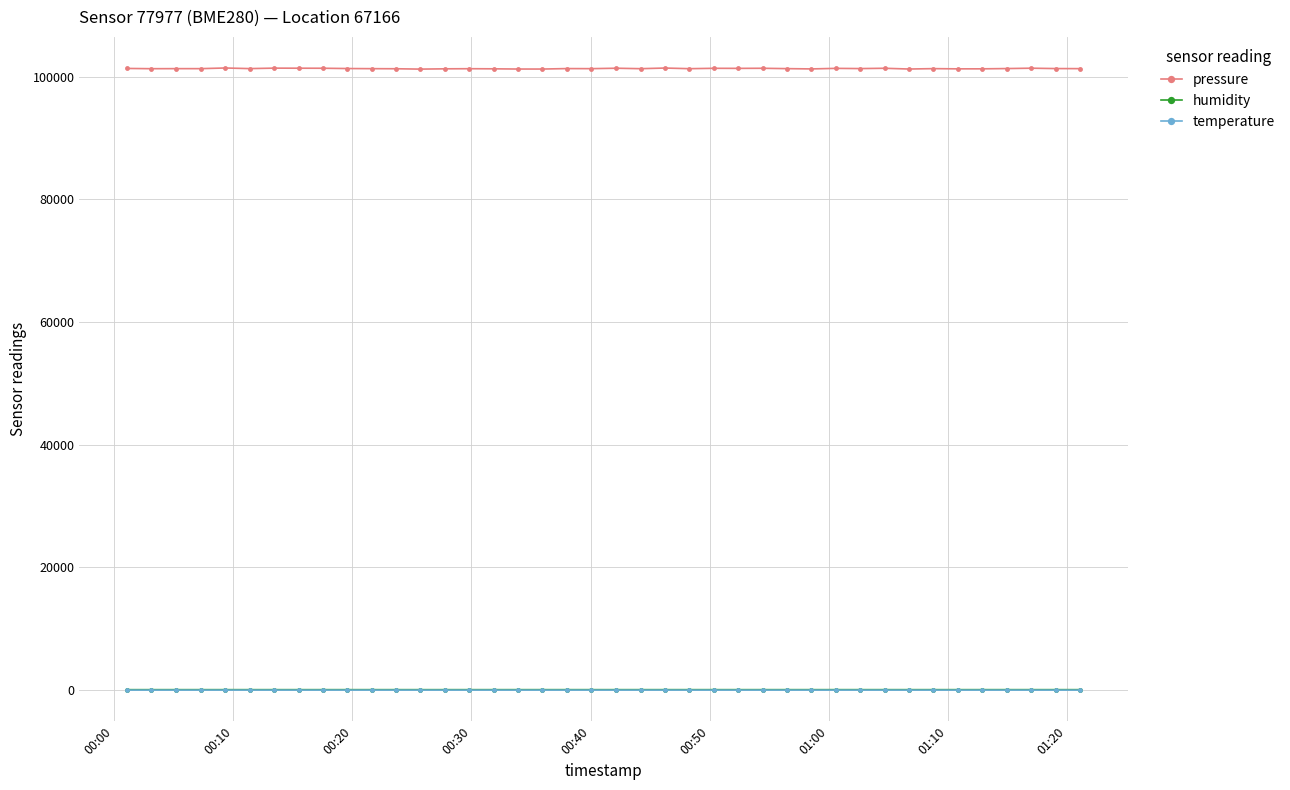

True or false: pressure and temperature intersect in this chart.

False